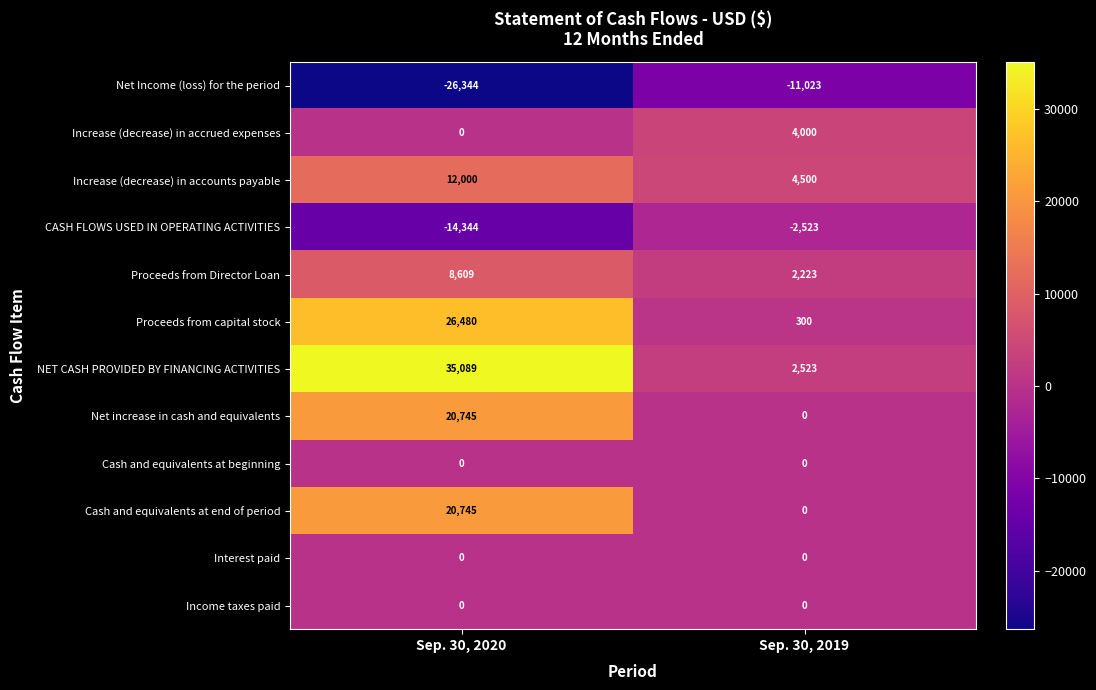

Rank the categories by Increase (decrease) in accounts payable value from lowest to highest.

Sep. 30, 2019, Sep. 30, 2020